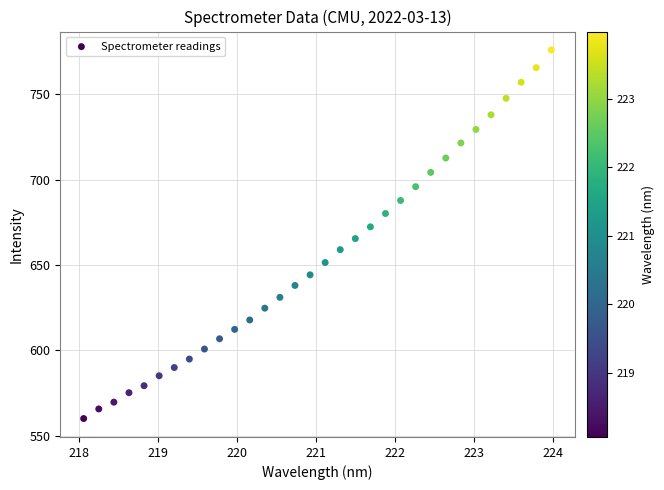

What is the range of X values (max minus min)?

5.9